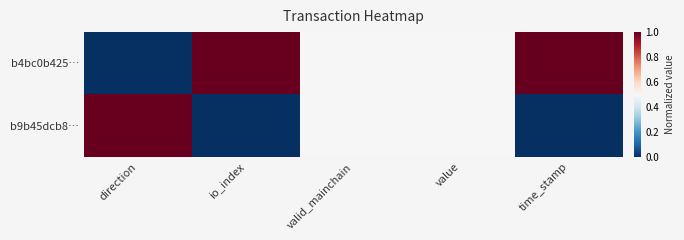

Which label corresponds to the largest value in the chart?

io_index